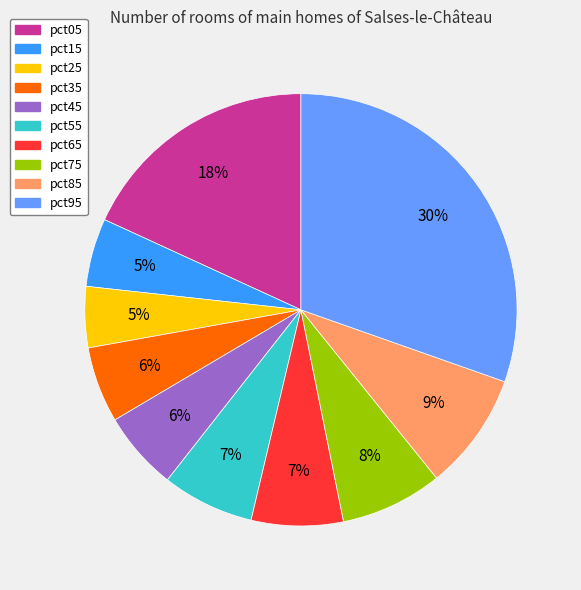

To the nearest percent, what portion does pct05 represent?

18%